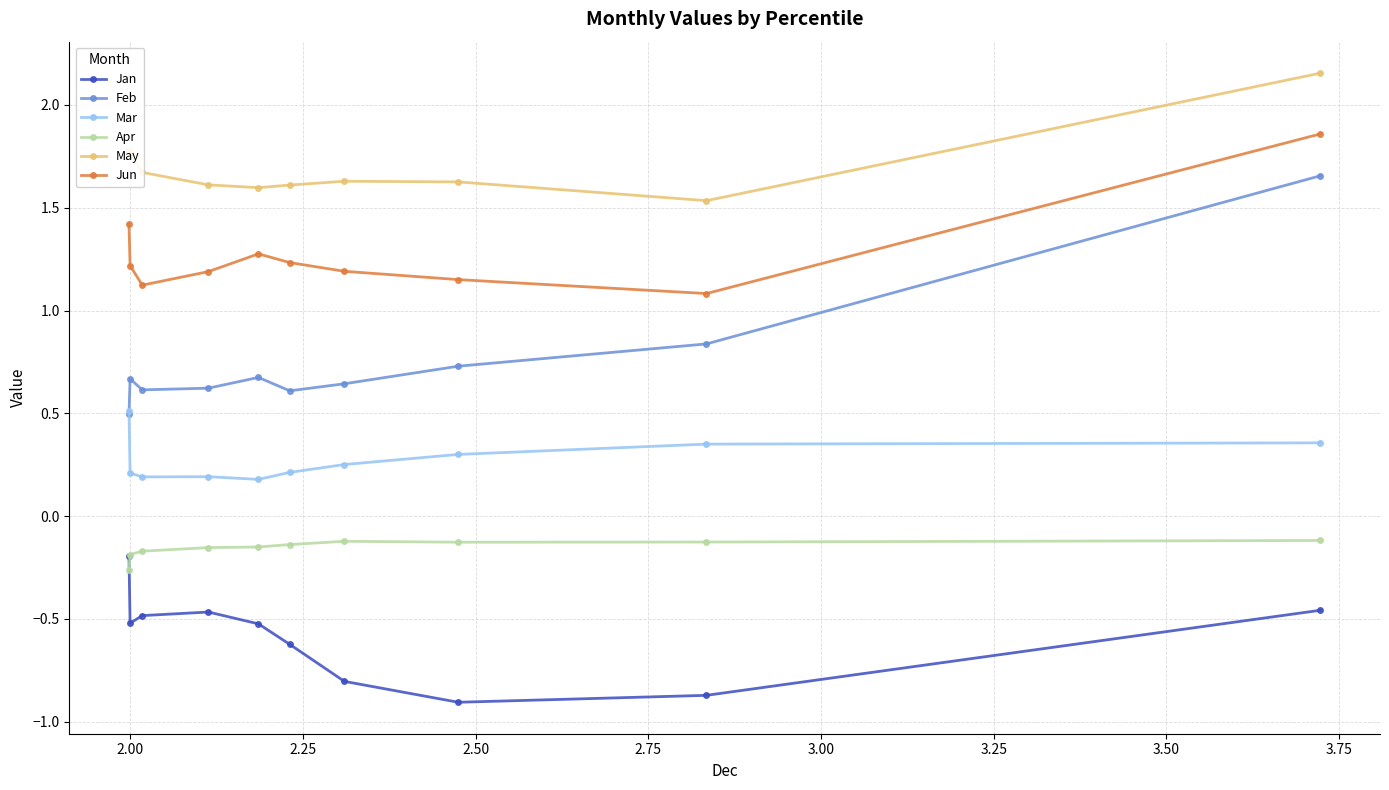

Which series has the widest spread of values?

Feb